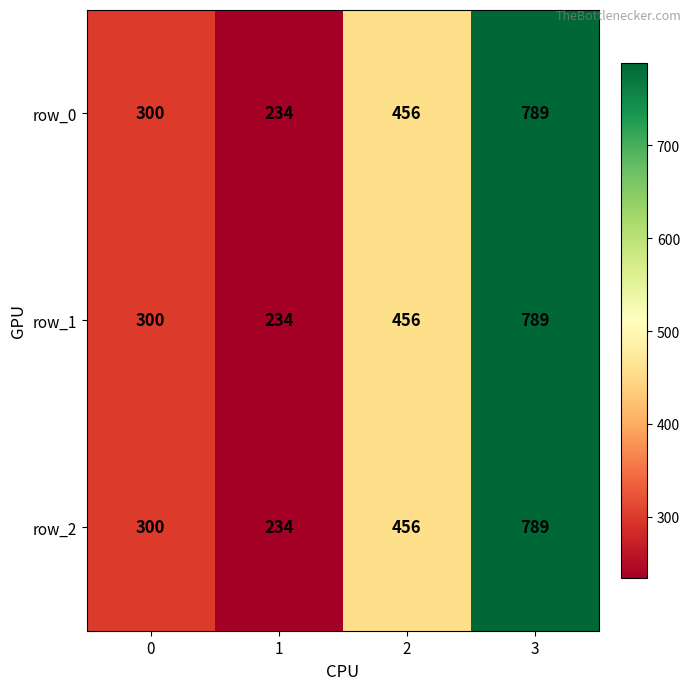

Is the value of row_2 at 1 greater than the value of row_1 at 0?

No